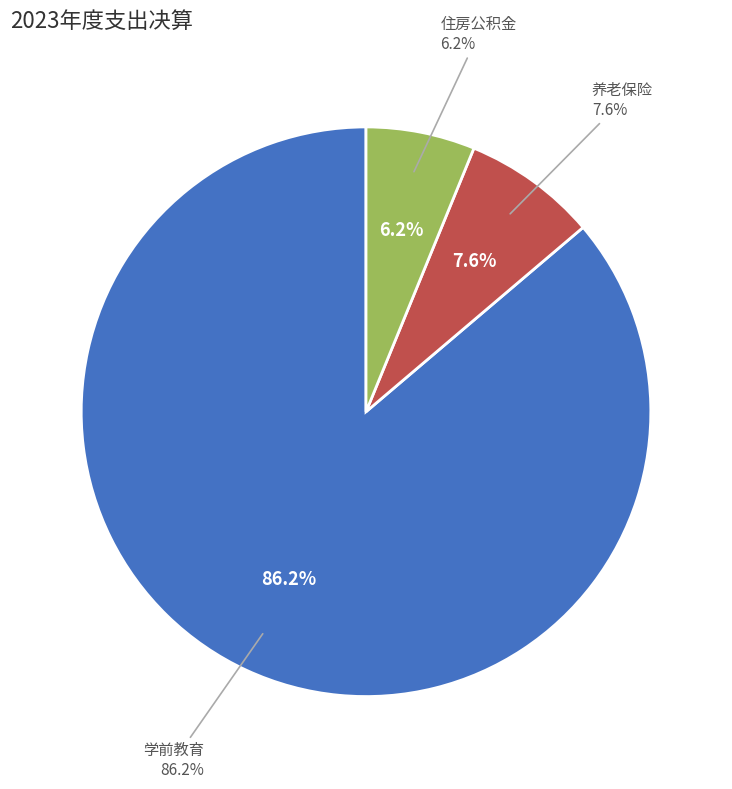

To the nearest percent, what percentage of the pie is 机关事业单位基本养老保险缴费支出?

8%